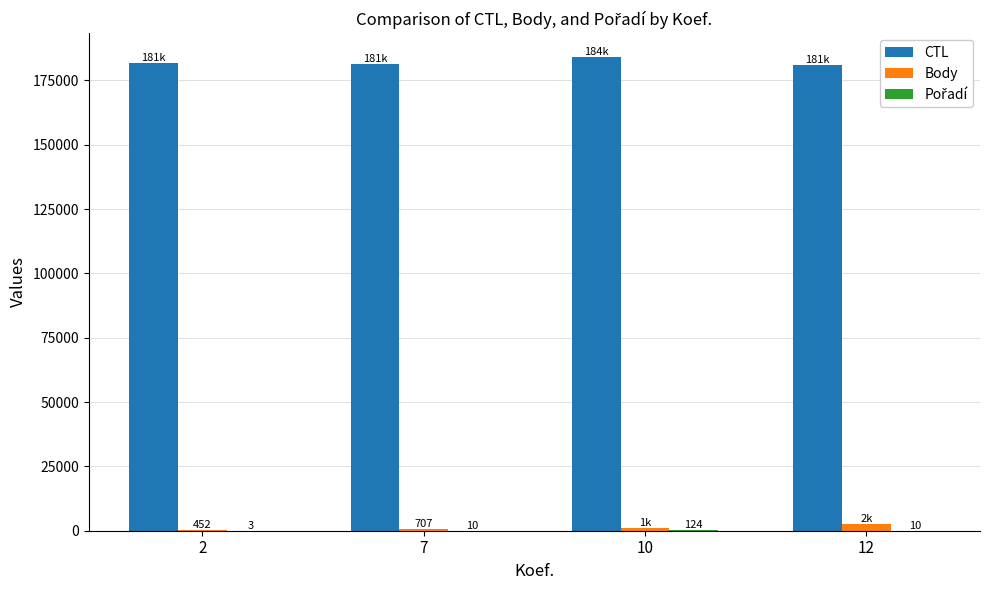

What is the maximum value shown in the chart?

184124